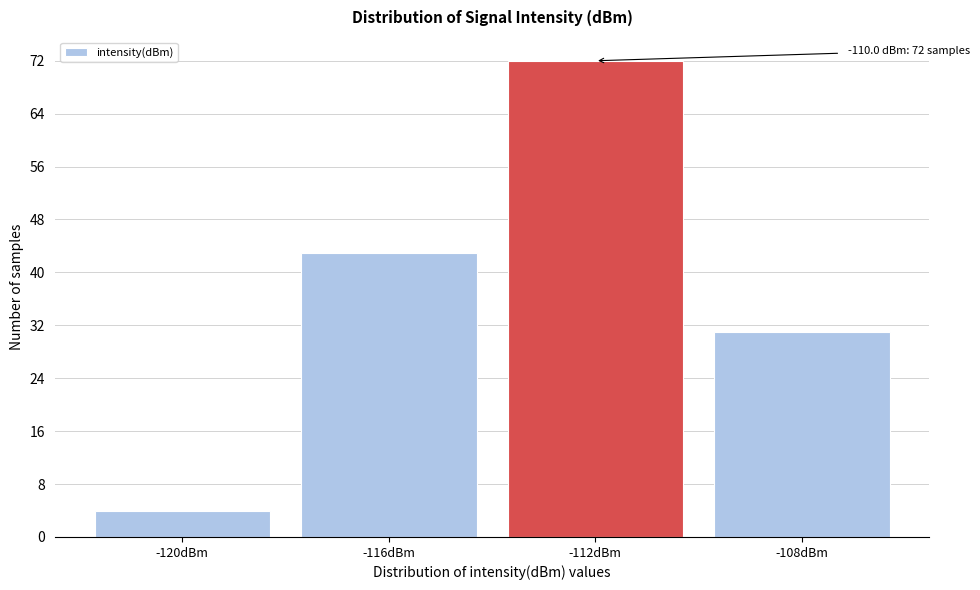

Reading right to left, transcribe all the data shown in this chart.

31	72	43	4